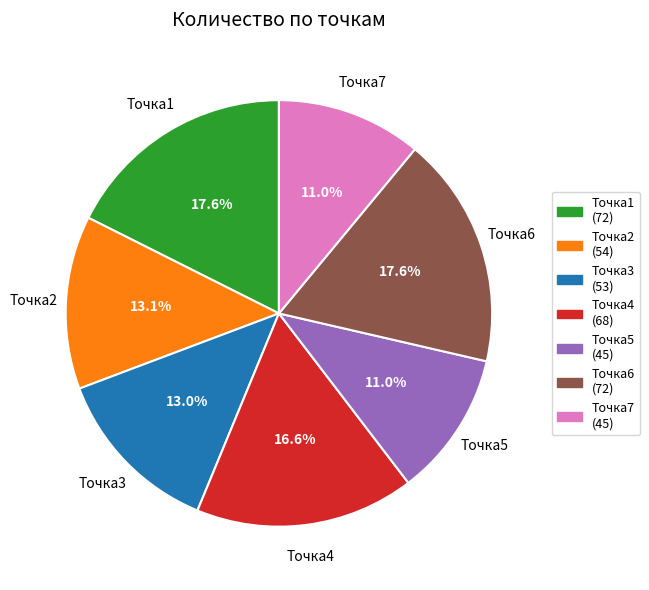

Is Точка5 the majority of the pie?

No